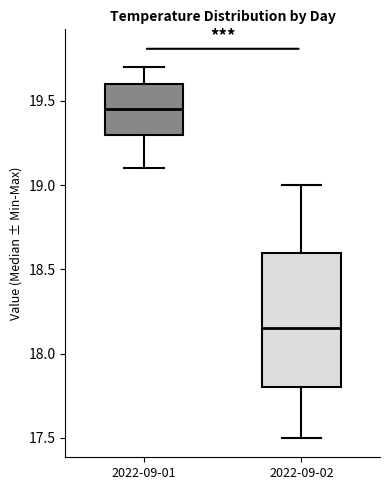

Reading left to right, transcribe this box plot: for each box, give where its median line is, the range the box spans, and where its two whiskers end, as read against the y-axis. The values are not printed on the chart, so give them approximately, as read against the axis.

2022-09-01: median 19.45, box 19.30 to 19.60, whiskers 19.10 to 19.70
2022-09-02: median 18.15, box 17.80 to 18.60, whiskers 17.50 to 19.00